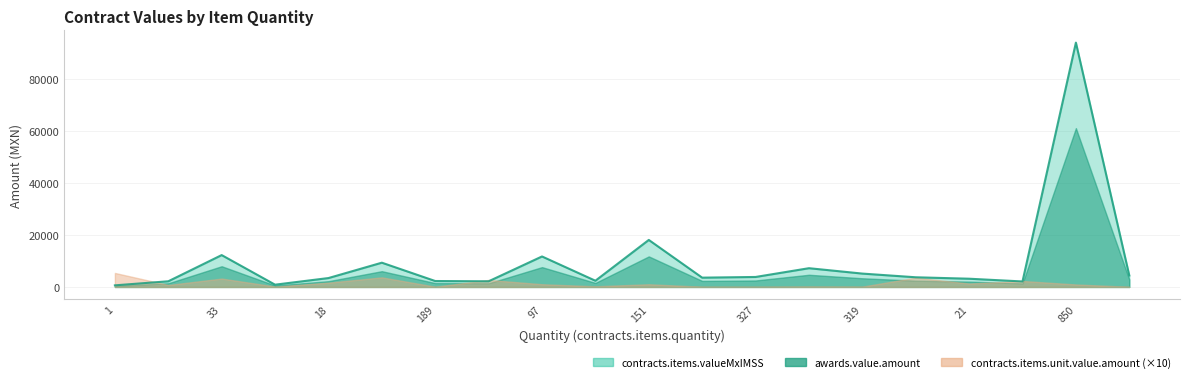

Is it true that awards.value.amount equals 3418.8 at 18?

True